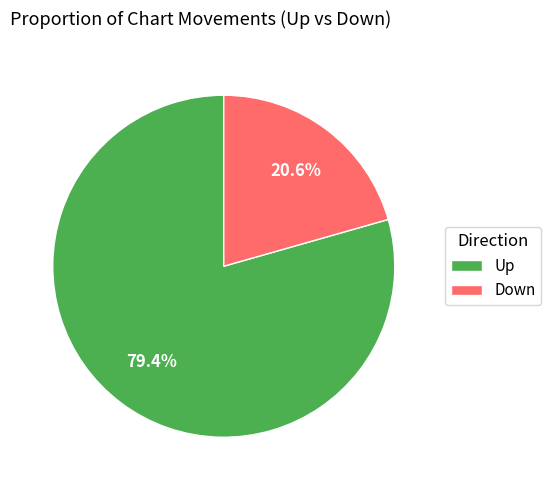

Which has a higher value, Down or Up?

Up